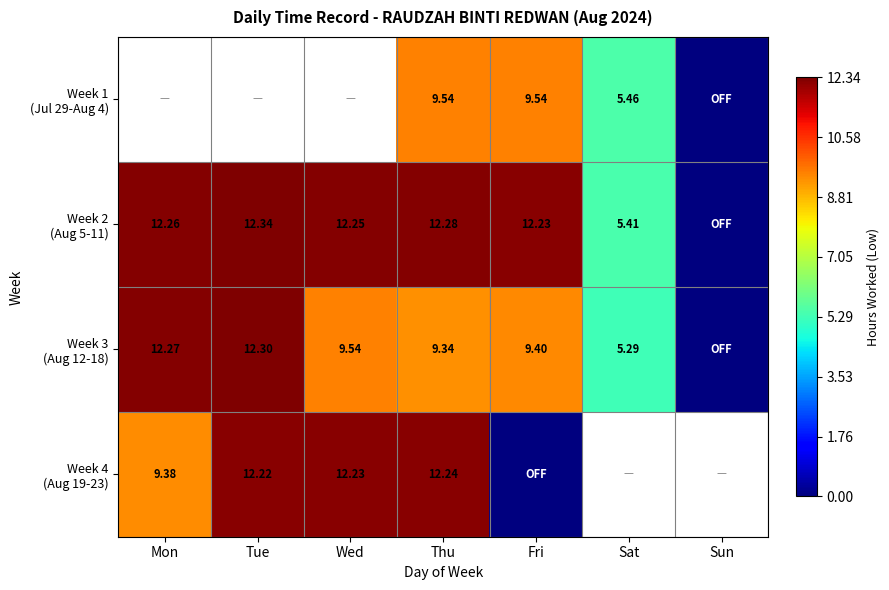

The Week 2 (Aug 5-11) series shows 12.3 at Mon. True or false?

True